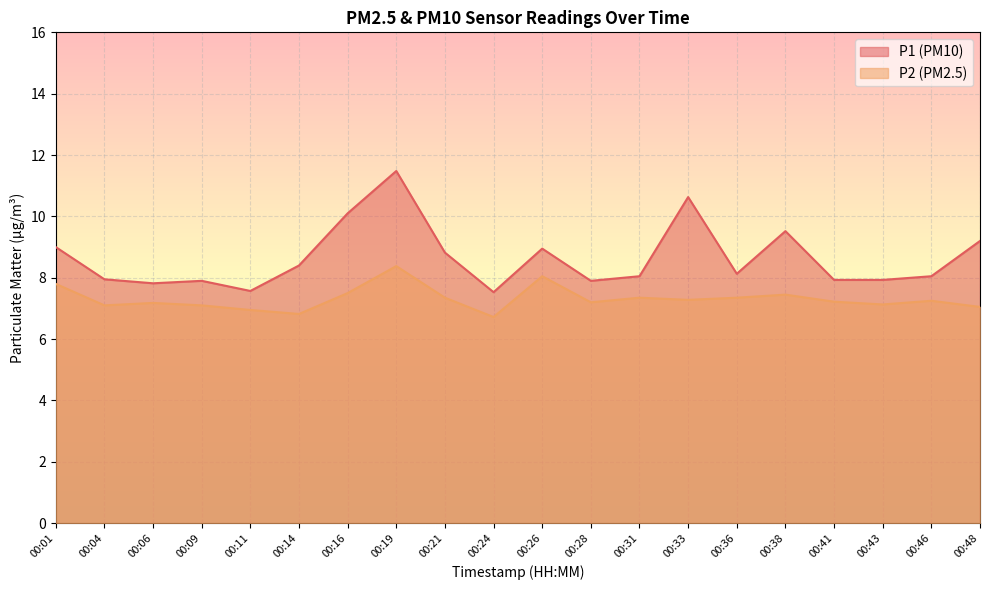

What is the difference between the P2 values at 00:04 and 00:28?

0.1